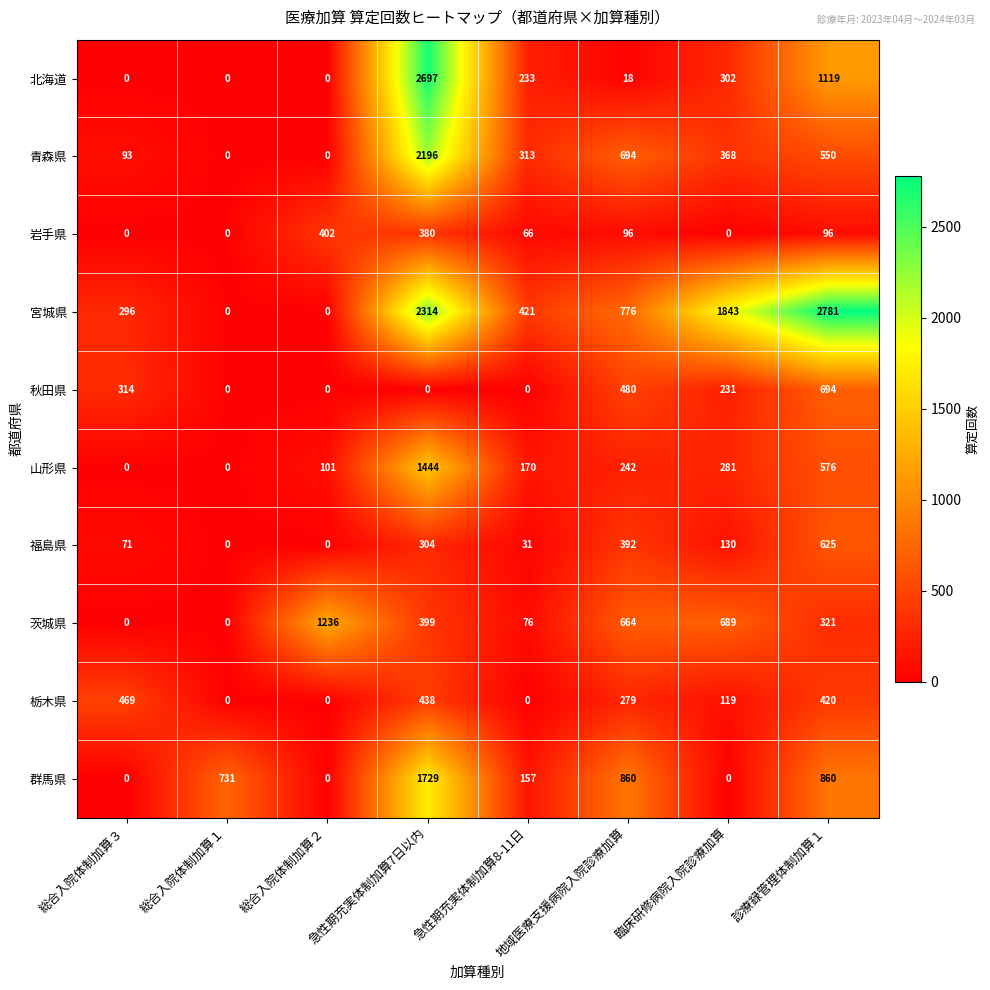

List the series in order of their peak value, lowest first.

岩手県, 栃木県, 福島県, 秋田県, 茨城県, 山形県, 群馬県, 青森県, 北海道, 宮城県